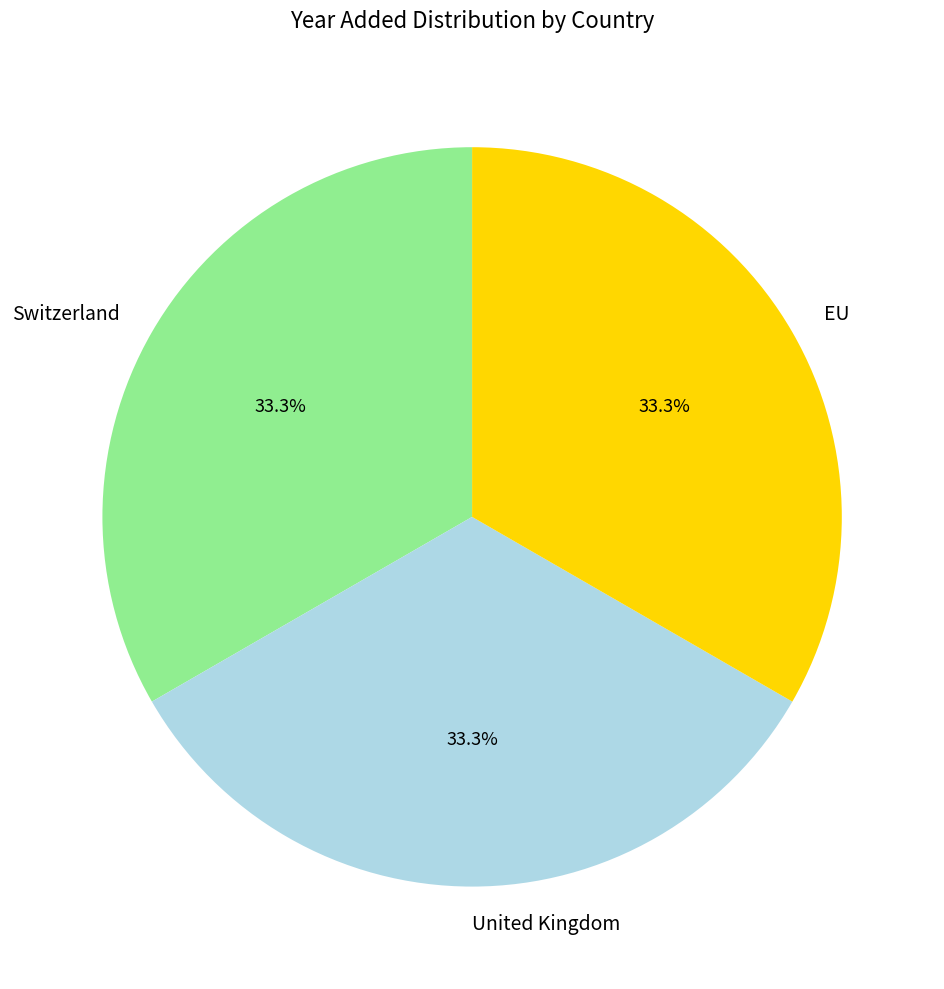

Is there a majority slice in this chart?

No